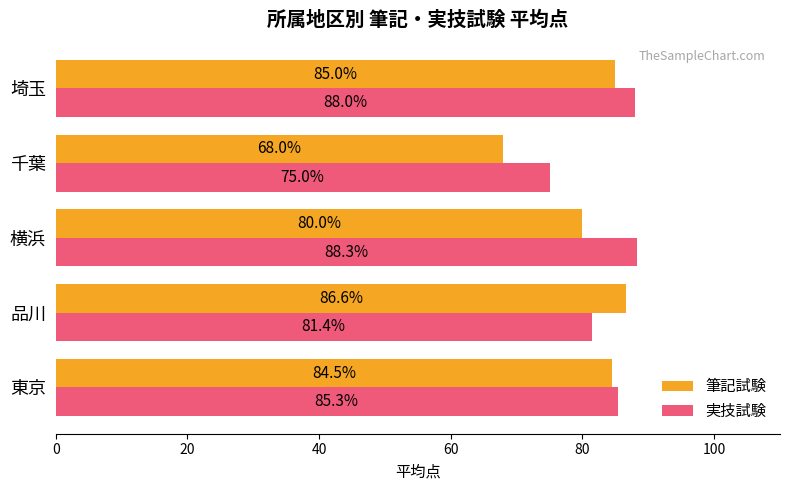

At how many categories does at least one series exceed 76?

4